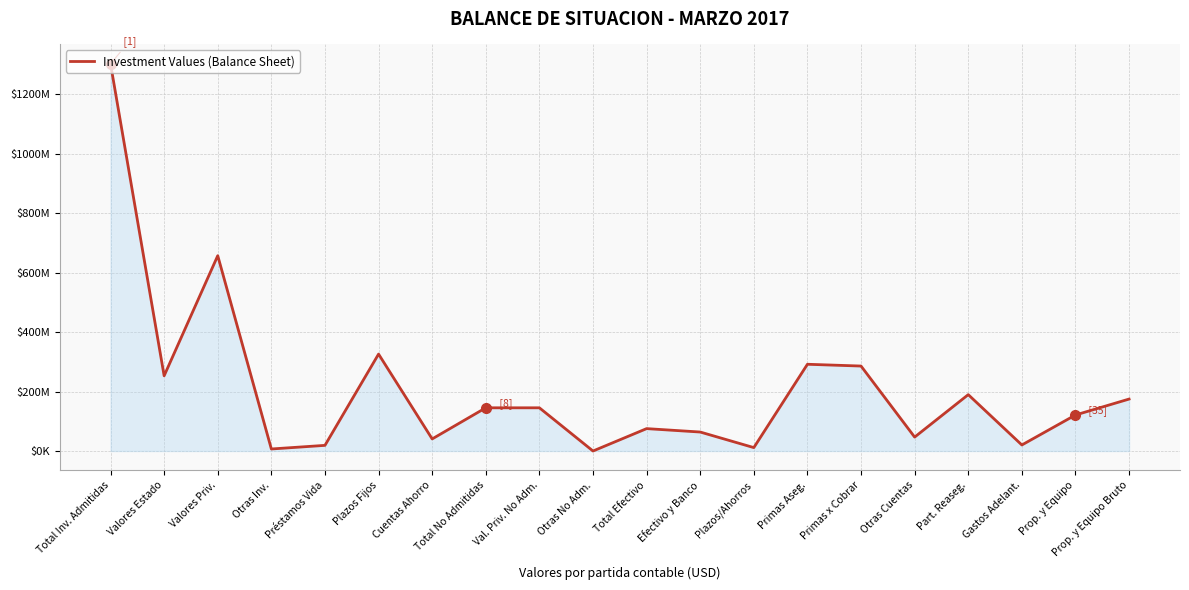

Does the chart have visible grid lines?

Yes